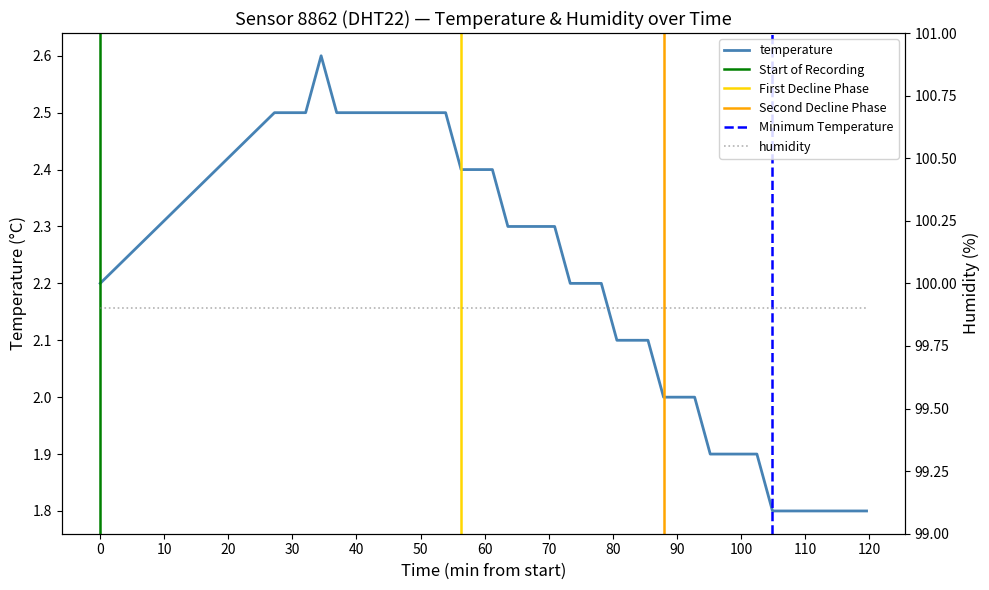

Reading left to right, extract all data points from this chart.

2.2	2.5	2.5	2.5	2.6	2.5	2.5	2.5	2.5	2.5	2.5	2.5	2.5	2.4	2.4	2.4	2.3	2.3	2.3	2.3	2.2	2.2	2.2	2.1	2.1	2.1	2.0	2.0	2.0	1.9	1.9	1.9	1.9	1.8	1.8	1.8	1.8	1.8	1.8	1.8